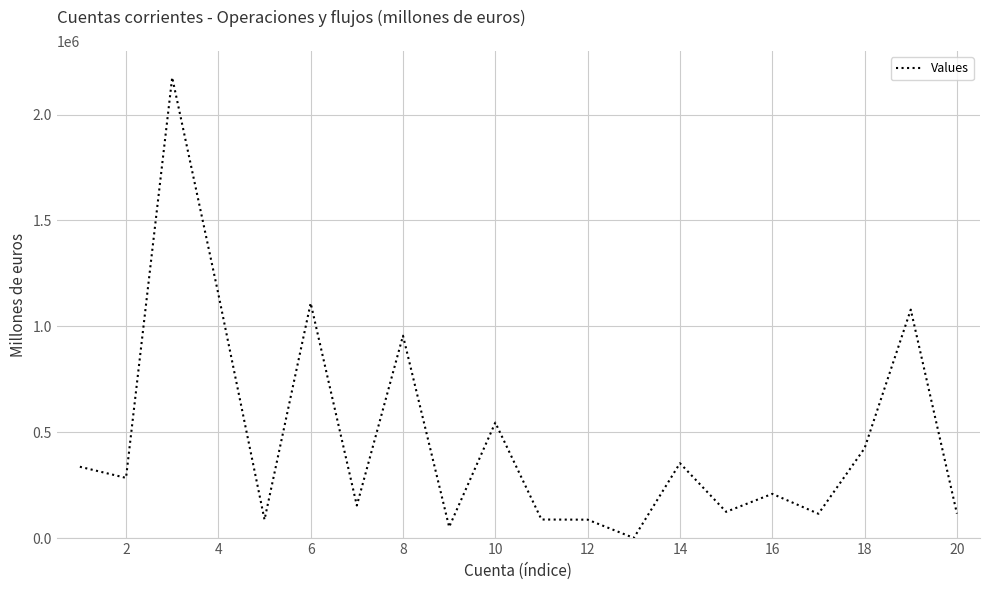

What is the greatest value displayed?

2175254